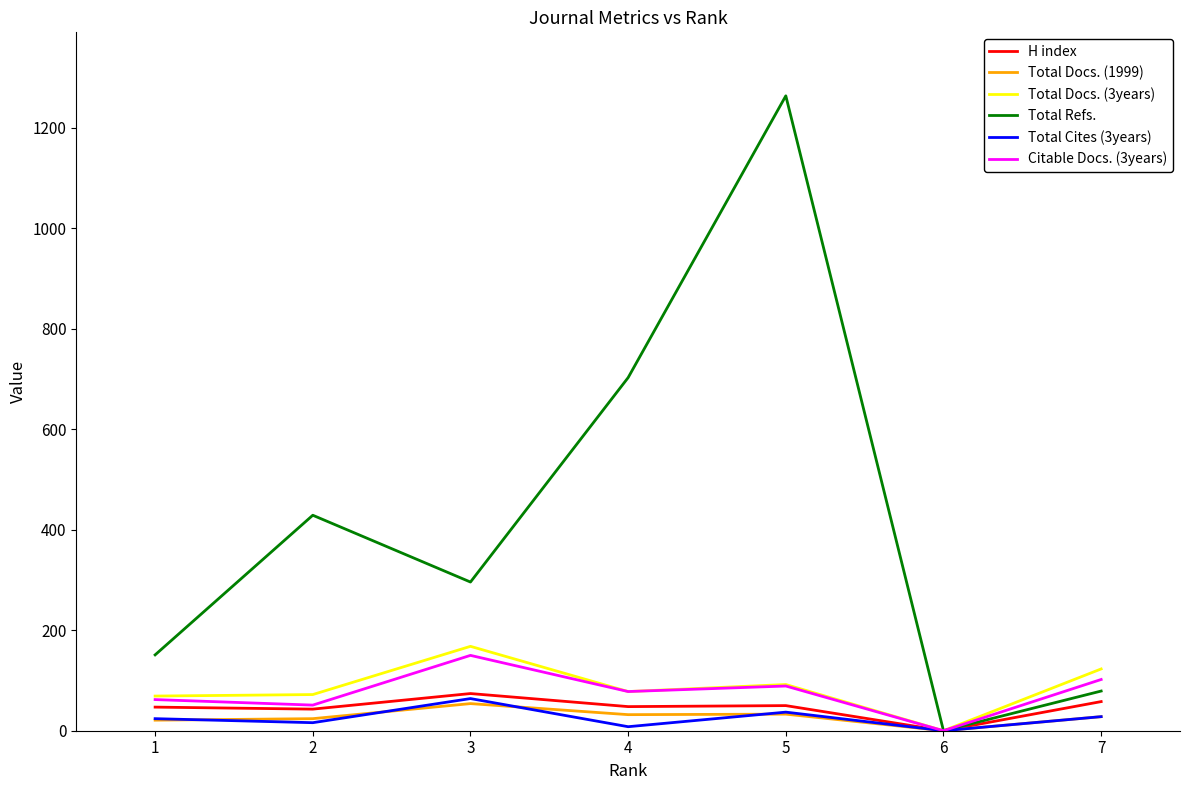

Rank the categories by Total Refs. value from lowest to highest.

6, 7, 1, 3, 2, 4, 5